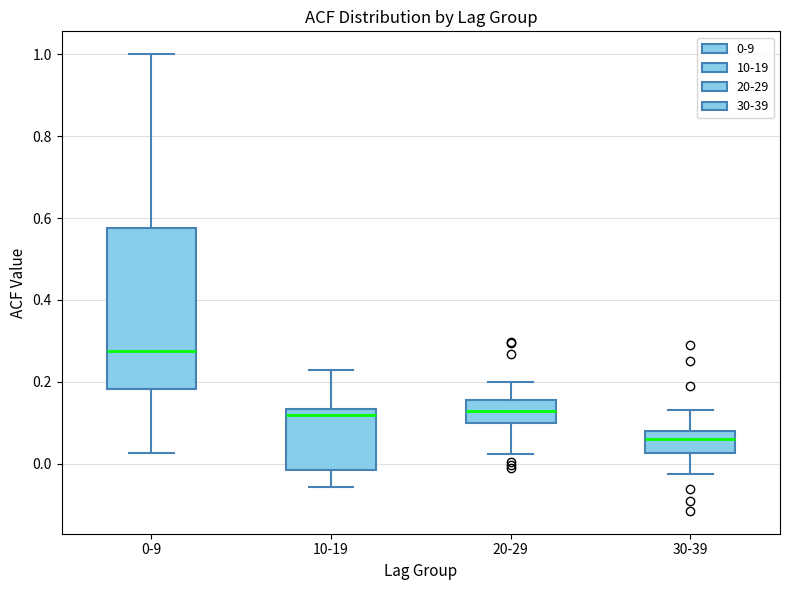

Where does the lower whisker of the box for 0-9 end on the y-axis? The values are not printed on the chart, so give them approximately, as read against the axis.

0.02